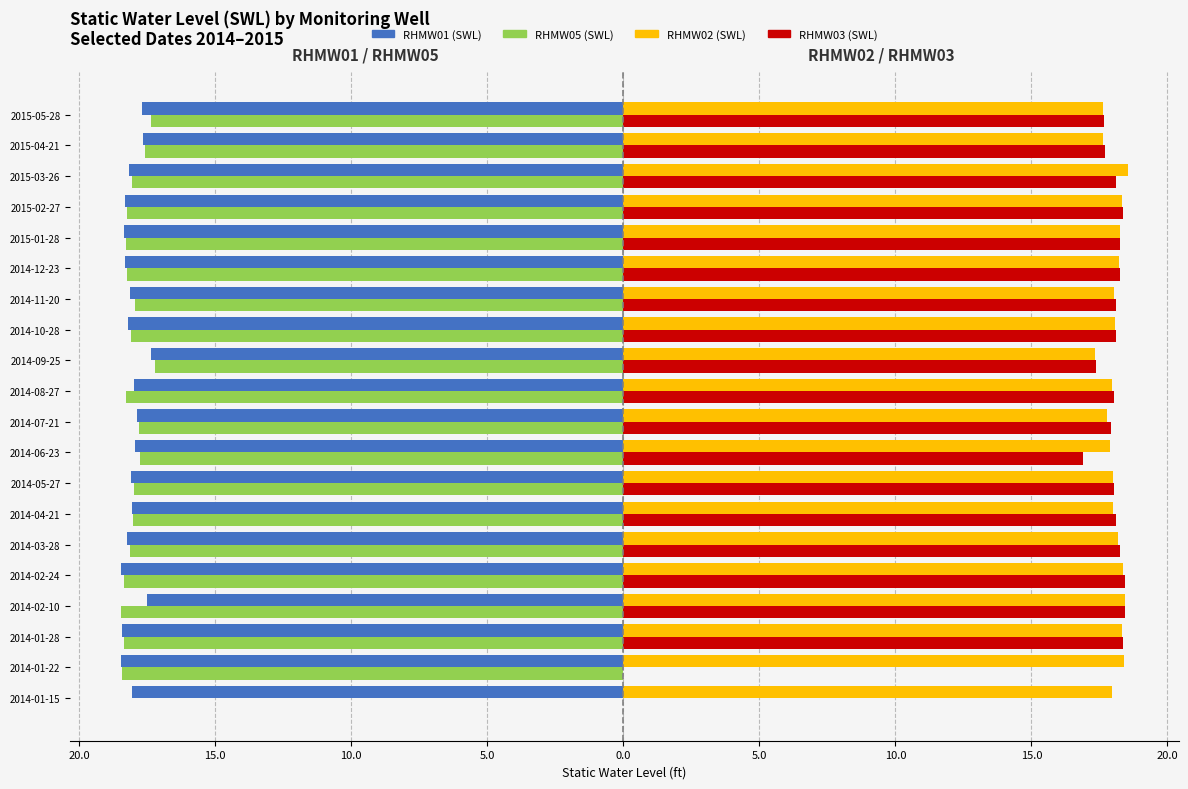

What are all the series names shown in the legend?

RHMW01 (SWL), RHMW05 (SWL), RHMW02 (SWL), RHMW03 (SWL)